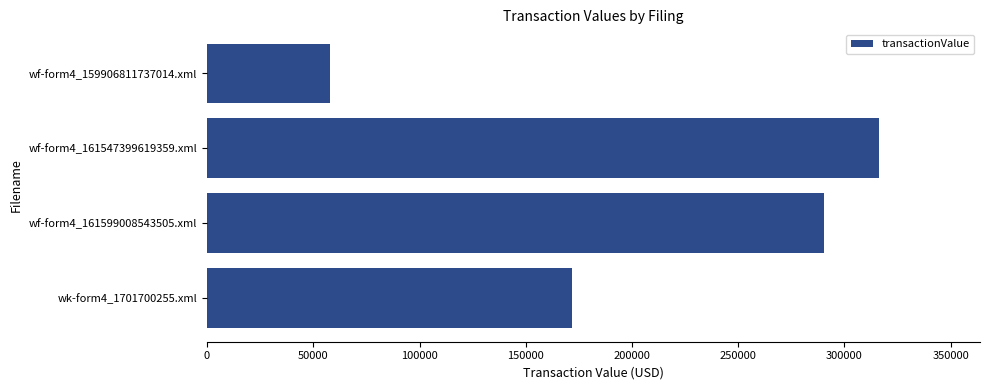

Reading bottom to top, what are all the values shown in this chart?

171791	290548	316341	57798